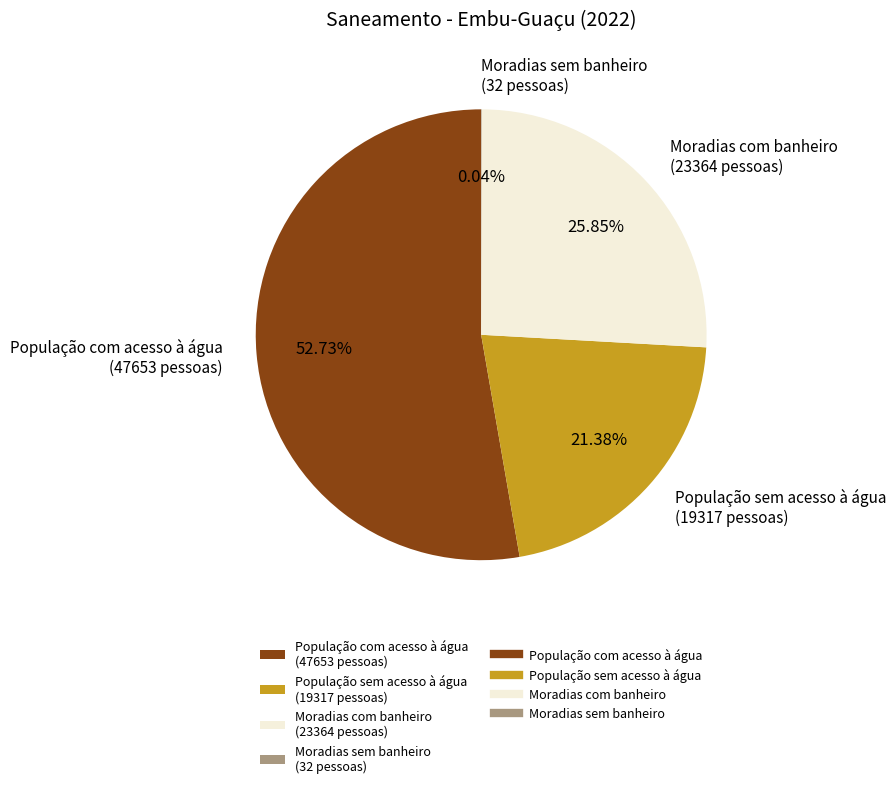

Is there a majority slice in this chart?

Yes